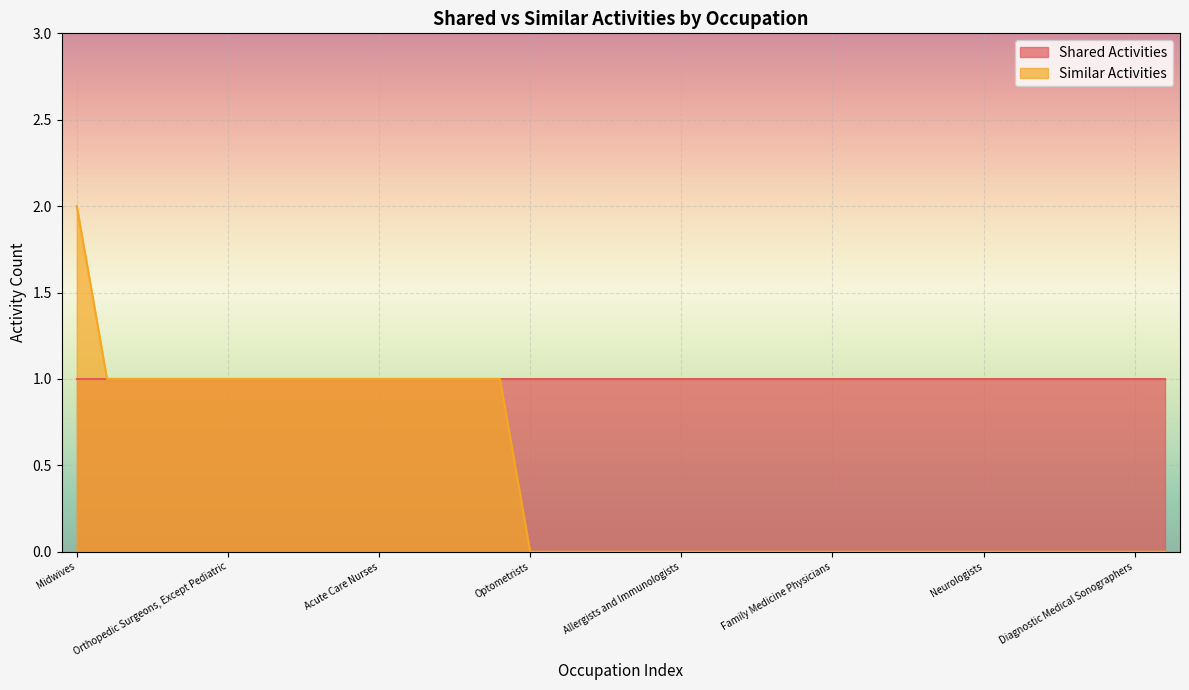

List the series in order of their overall mean, highest first.

Shared Activities, Similar Activities